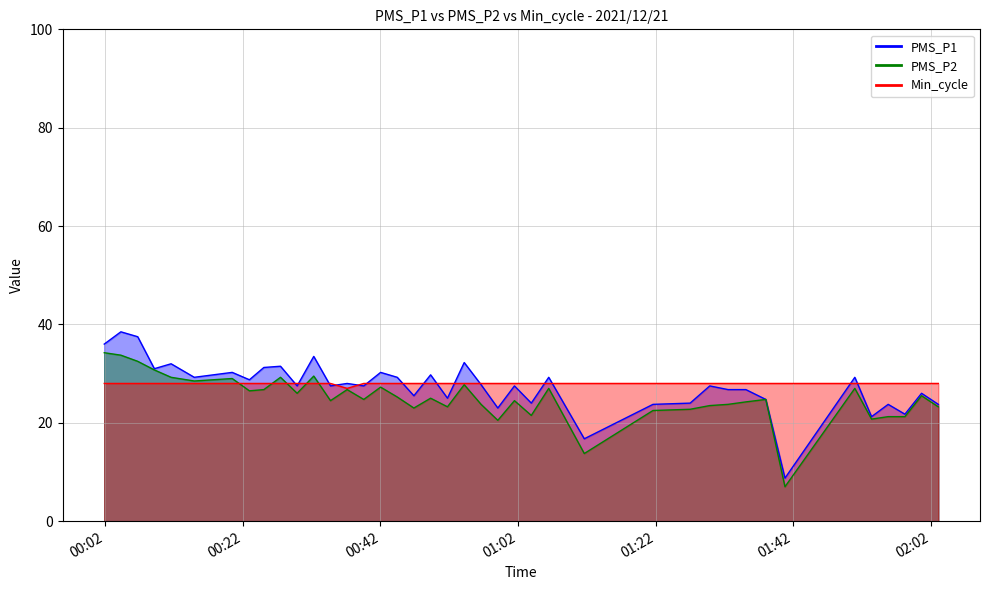

What is the difference between the PMS_P1 values at 2021/12/21 00:29:53 and 2021/12/21 01:40:47?

18.8